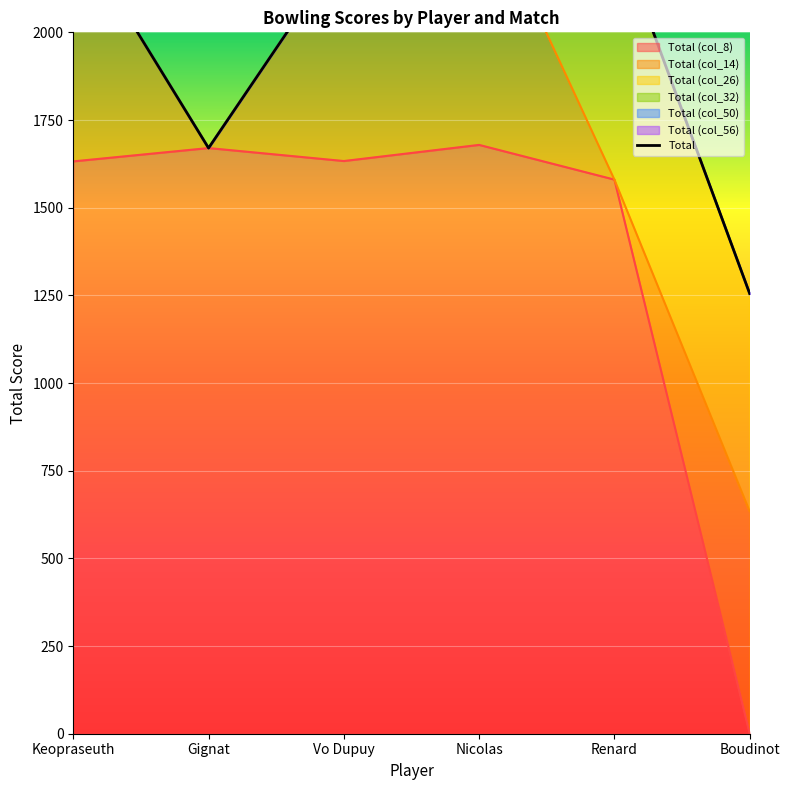

At which label does Total (col_8) reach its minimum?

Boudinot